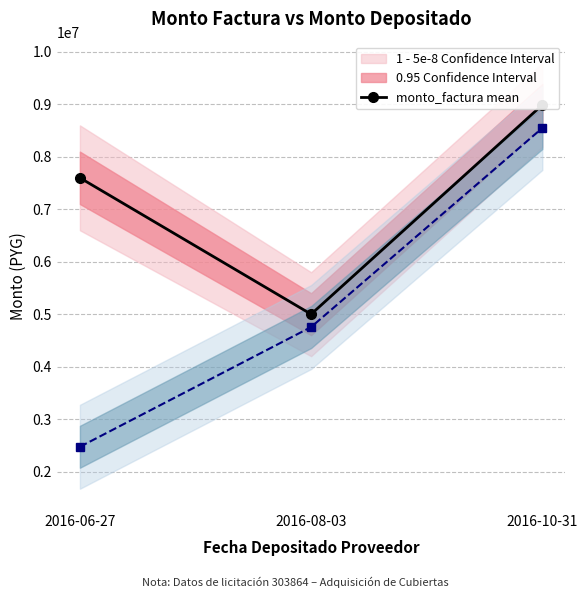

Rank the series by their average value, from lowest to highest.

monto_depositado mean, monto_factura mean